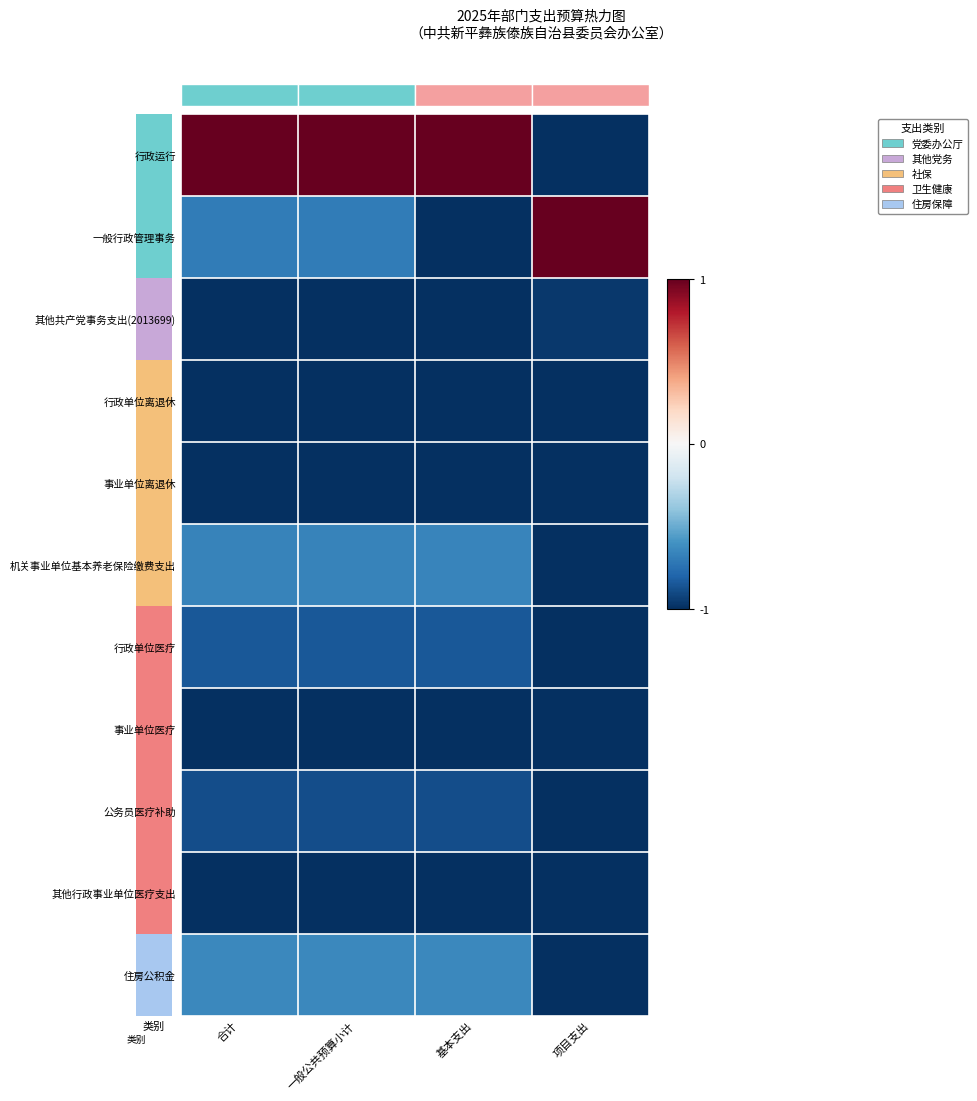

True or false: 其他共产党事务支出(2013699) has a value of -1.3 at 一般公共预算小计.

False